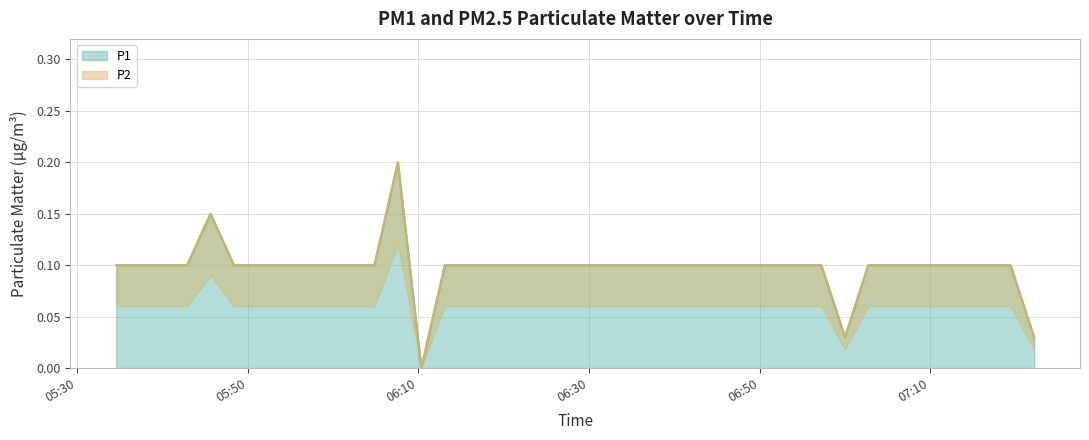

How many values in P1 are above zero?

39